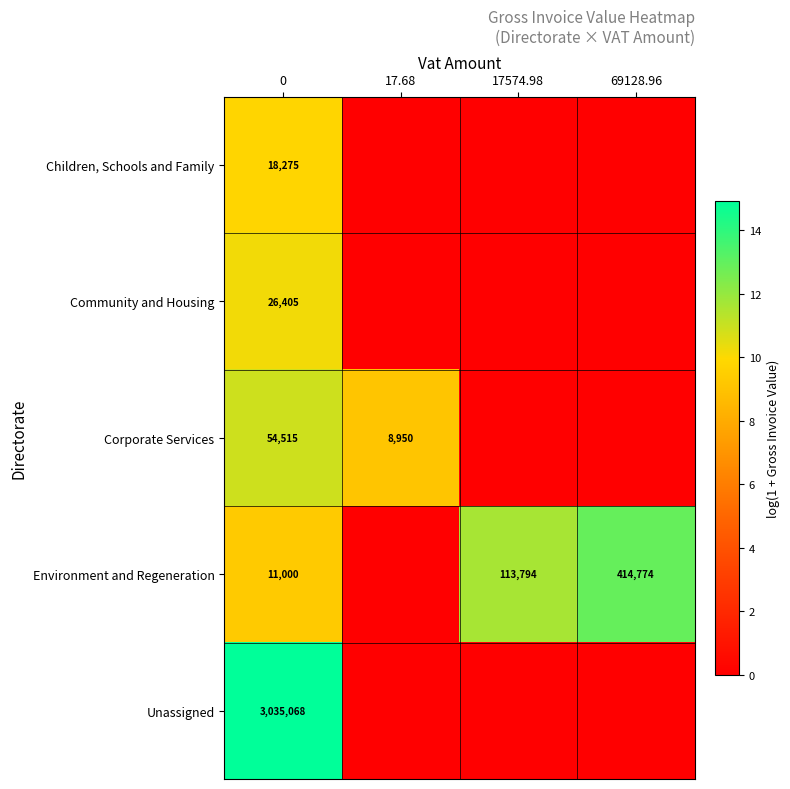

The Environment and Regeneration series shows 414774 at 69128.96. True or false?

True